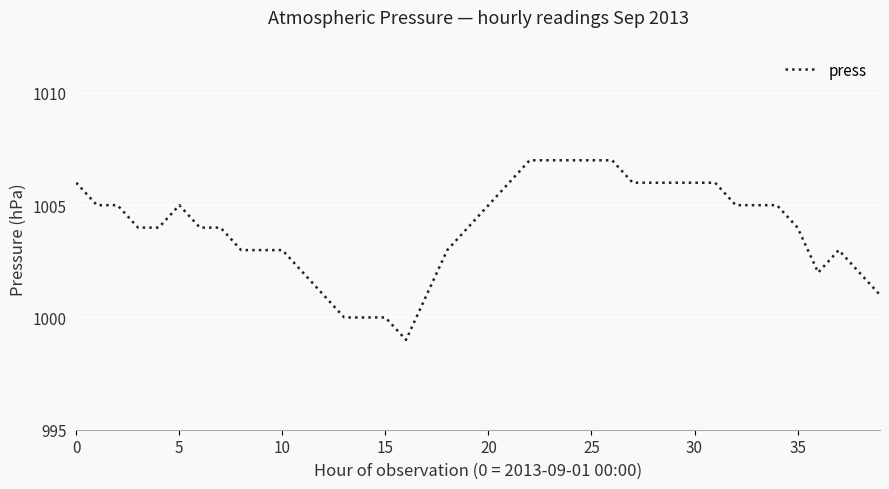

What is the maximum value shown in the chart?

1007